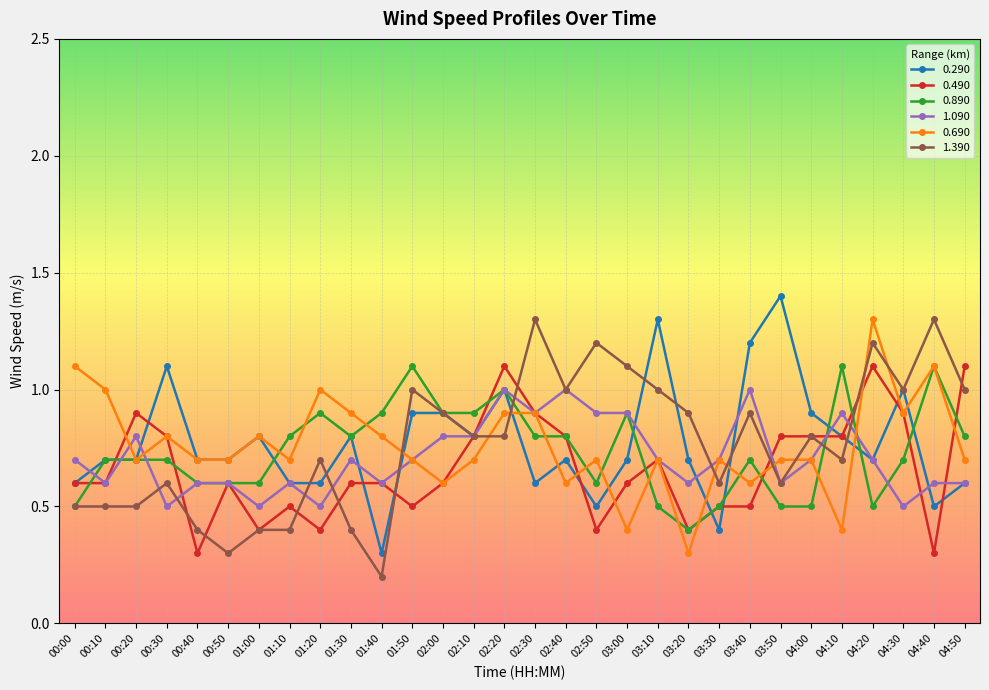

What is the difference between the 1.090 values at 04:00 and 01:10?

0.1